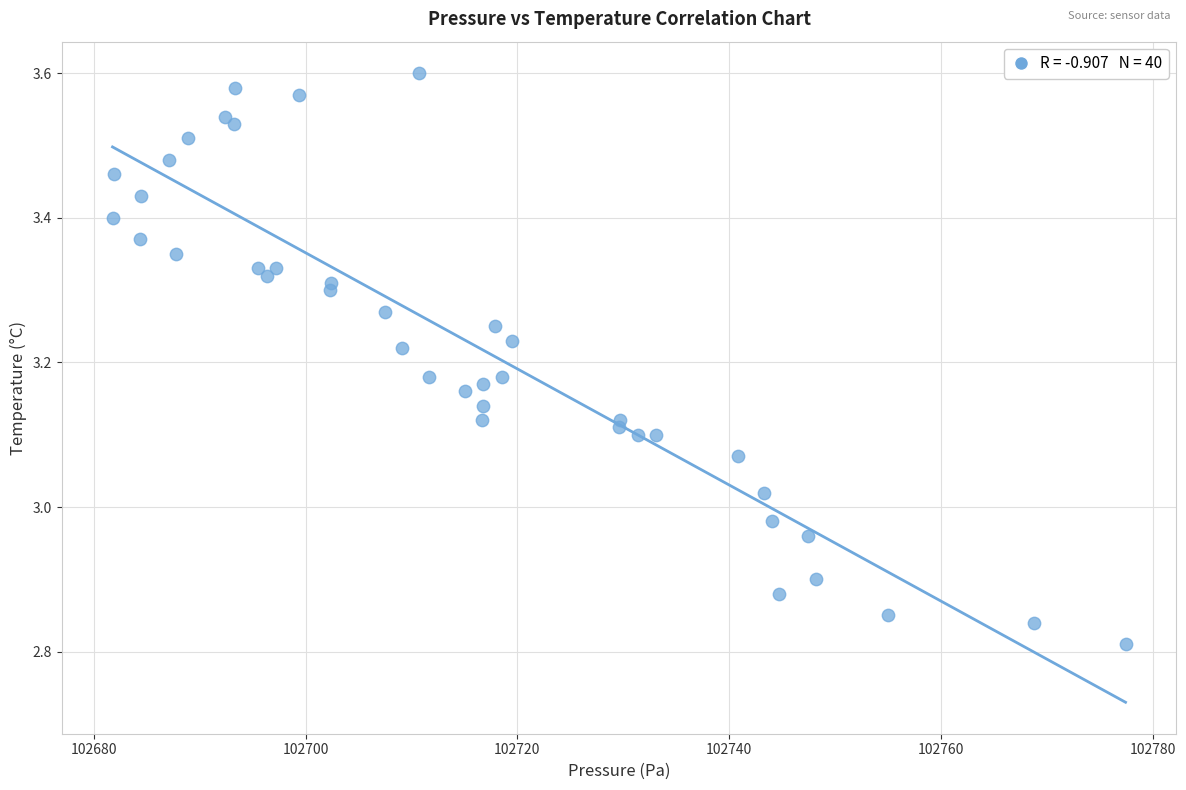

What is the range of X values (max minus min)?

95.6